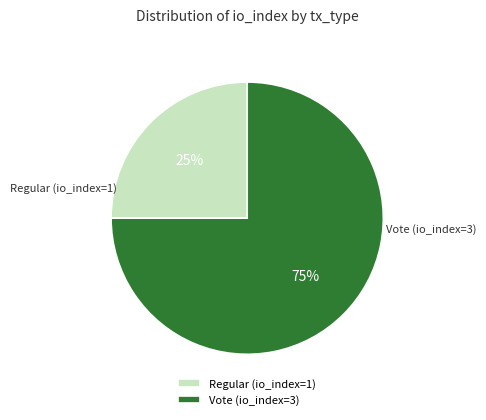

Combined, do Regular (io_index=1) and Vote (io_index=3) account for over 50%?

Yes